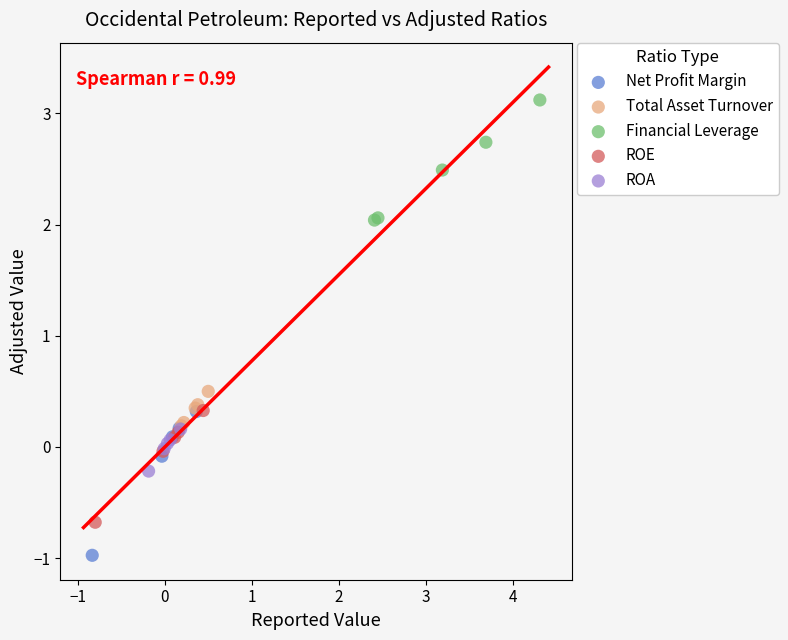

Which series contains the lowest Y value?

Net Profit Margin